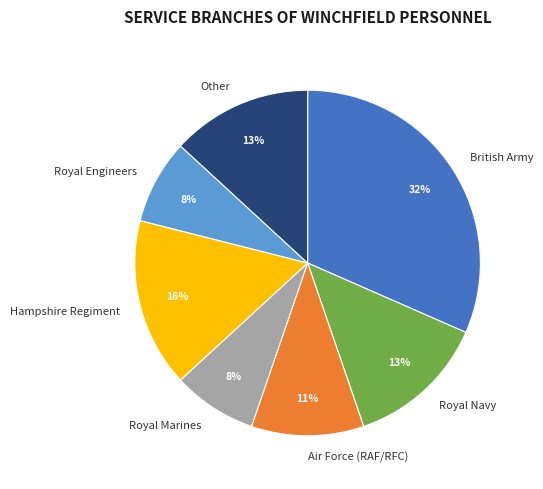

Which category has the biggest portion of the pie?

British Army